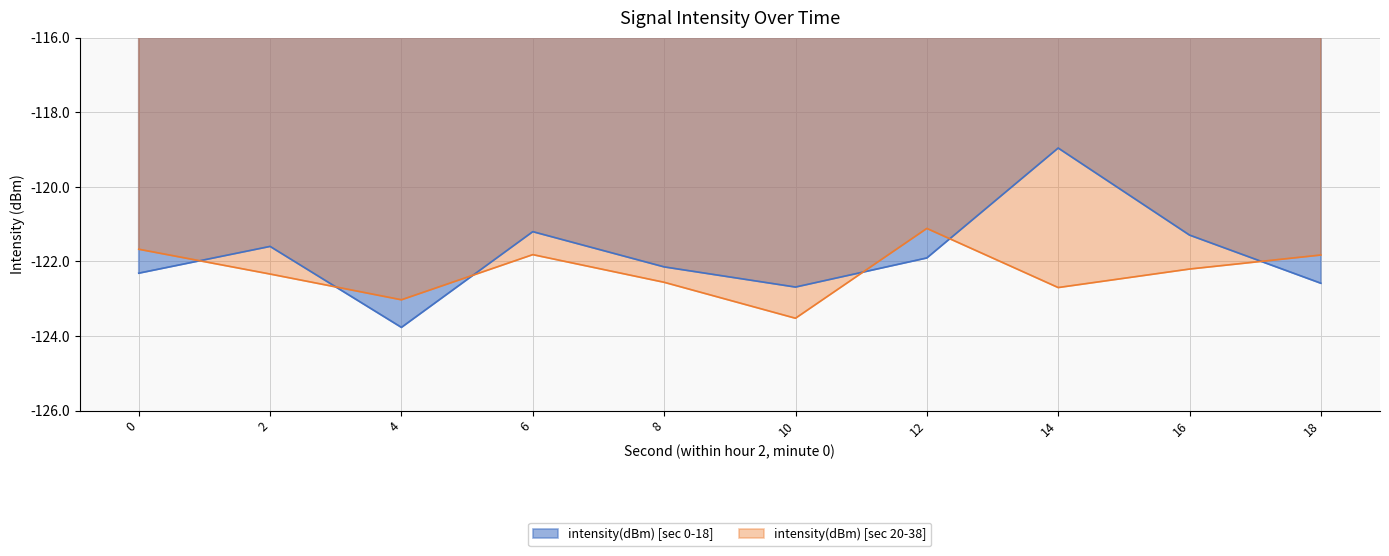

Which label corresponds to the smallest value in the chart?

4